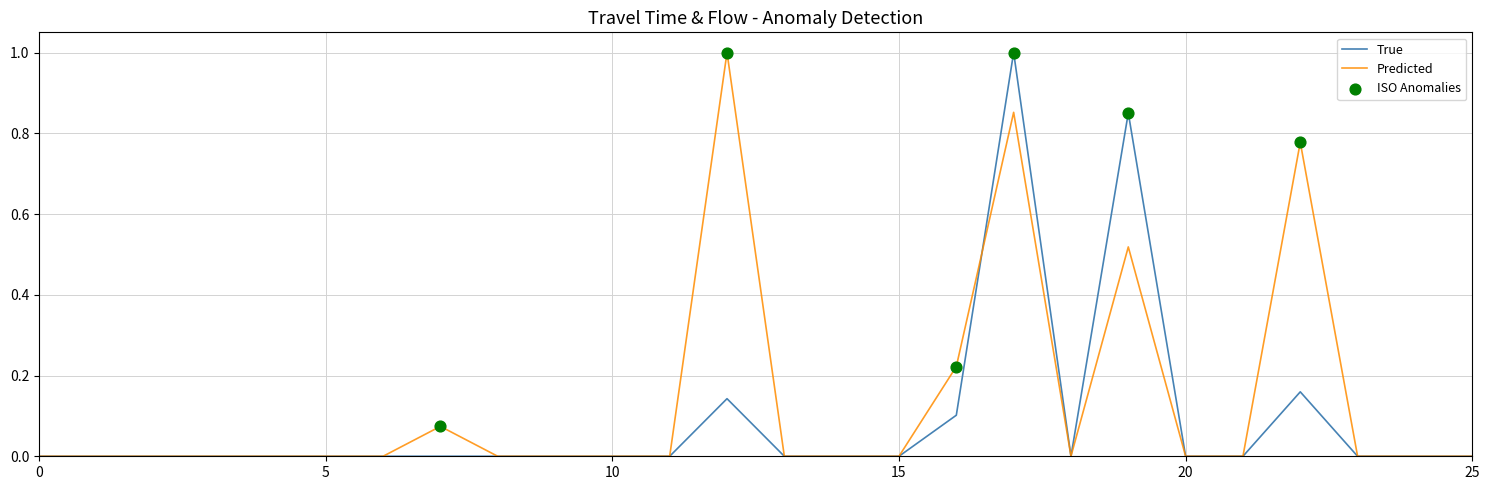

Rank the series by their average value, from highest to lowest.

Predicted, True